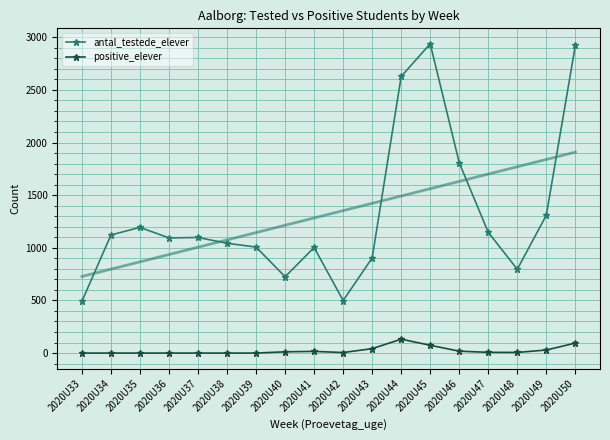

How many interior local peaks does the positive_elever series have?

2